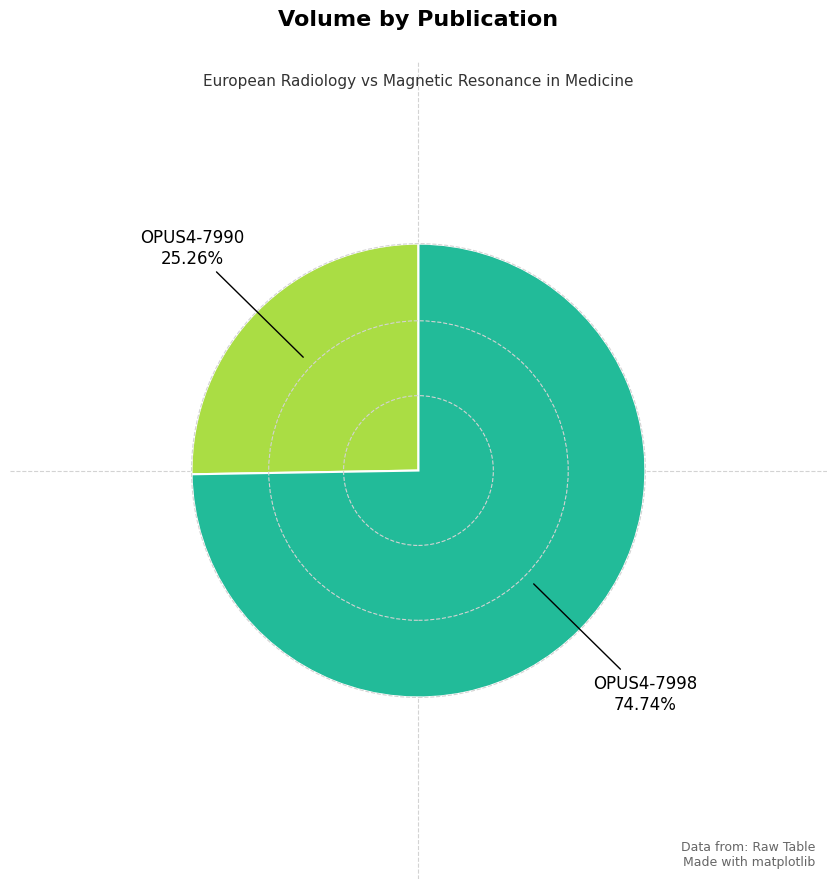

The OPUS4-7990 slice represents 35% of the pie. True or false?

False